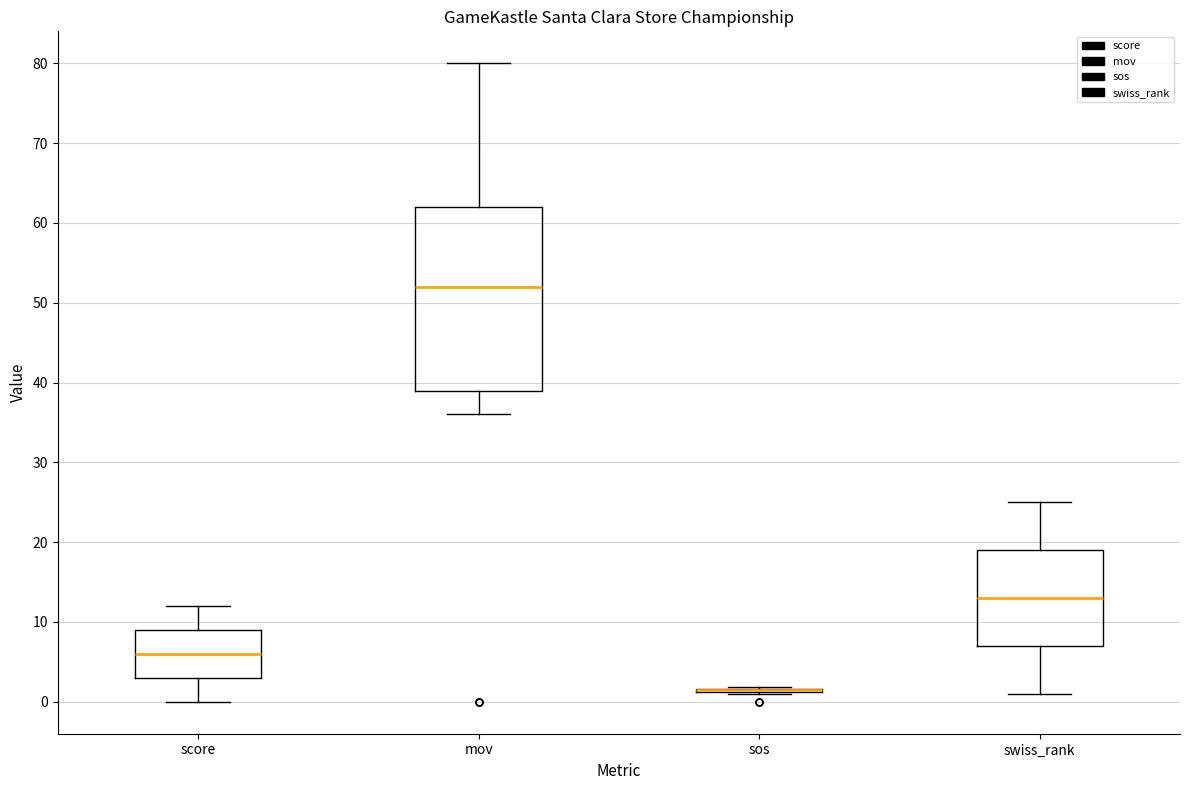

Which box is the tallest, from its lower edge to its upper edge?

mov